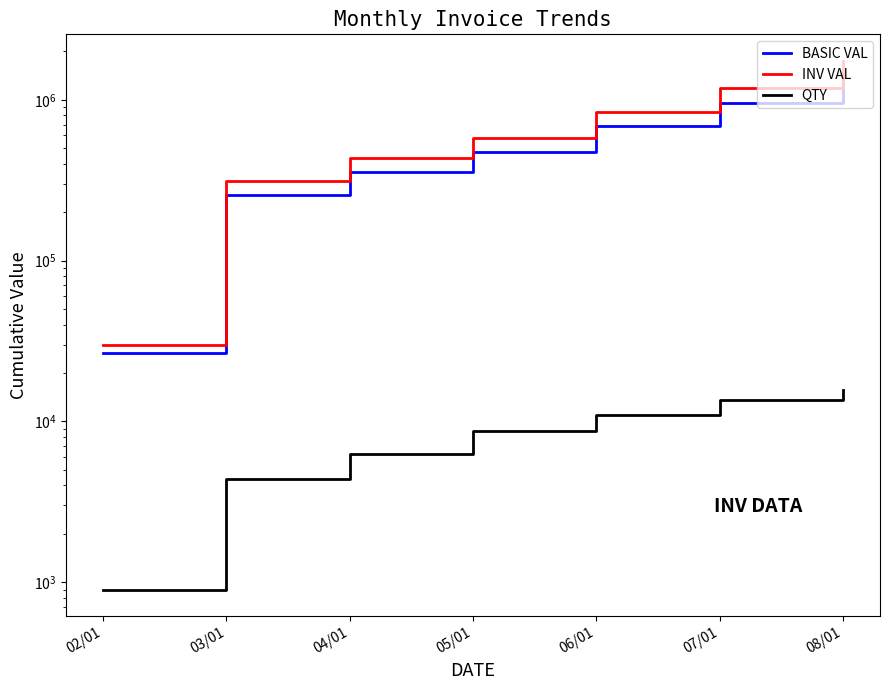

How many data points in QTY are above 8721?

3